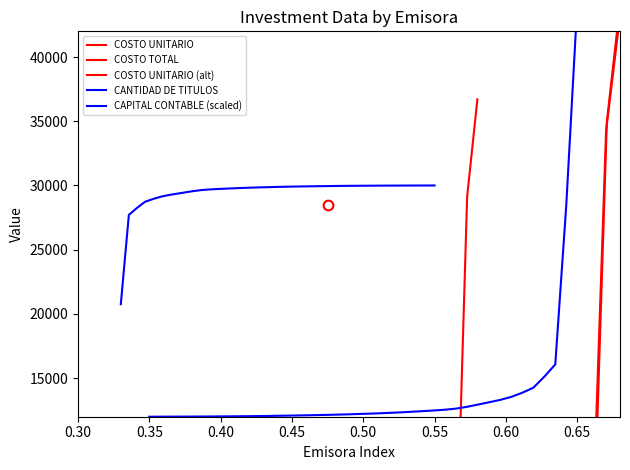

Which series has the widest spread of values?

COSTO TOTAL